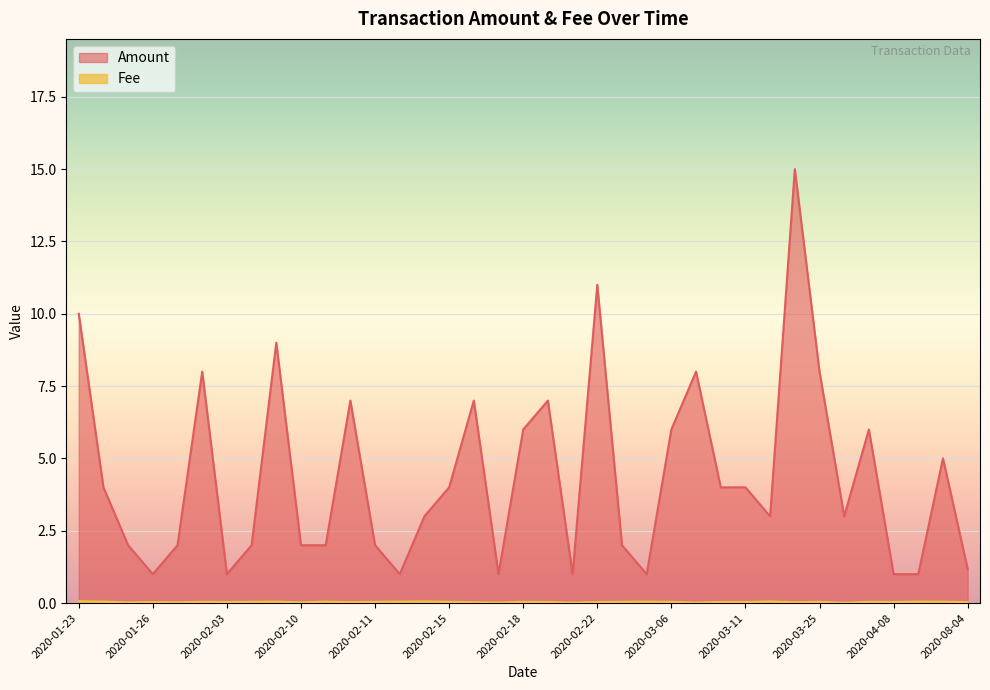

What is the spread (max minus min) of values at 2020-01-26?

1.0